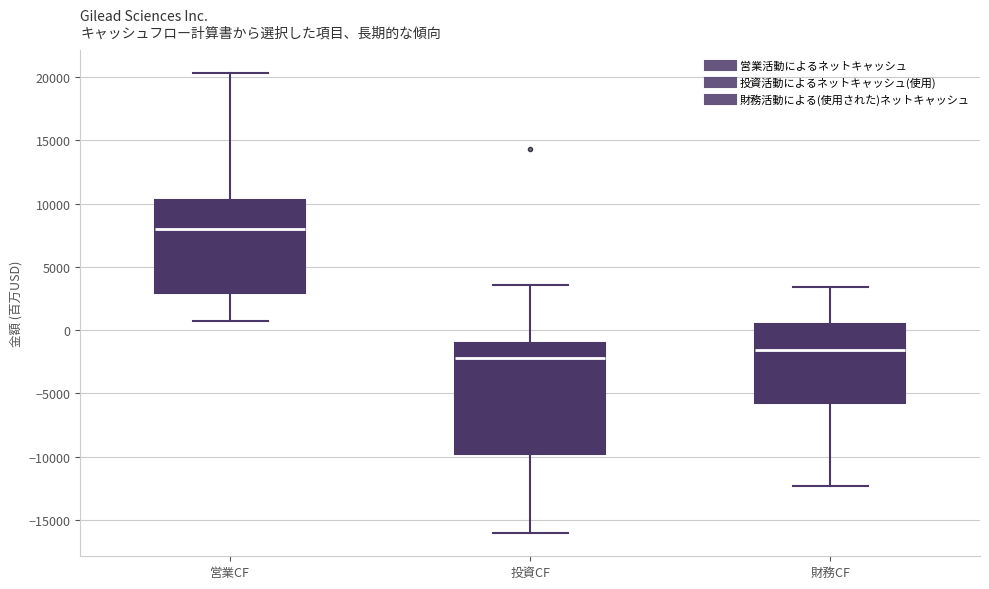

Where is the lower edge of the box for 財務CF on the y-axis? The values are not printed on the chart, so give them approximately, as read against the axis.

-6000